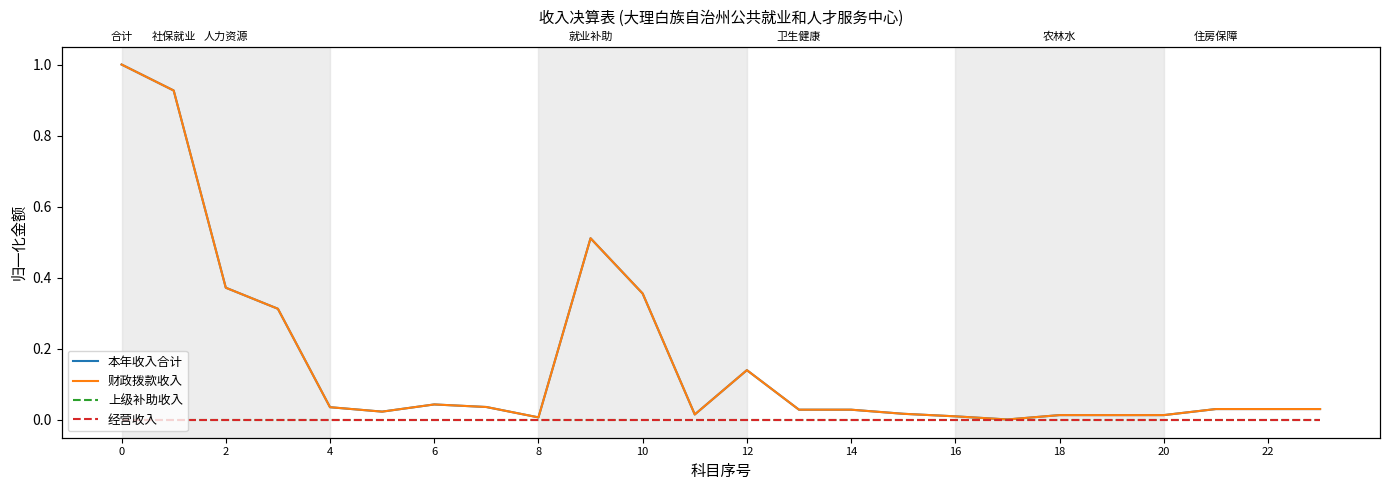

At how many categories does at least one series exceed 0?

24